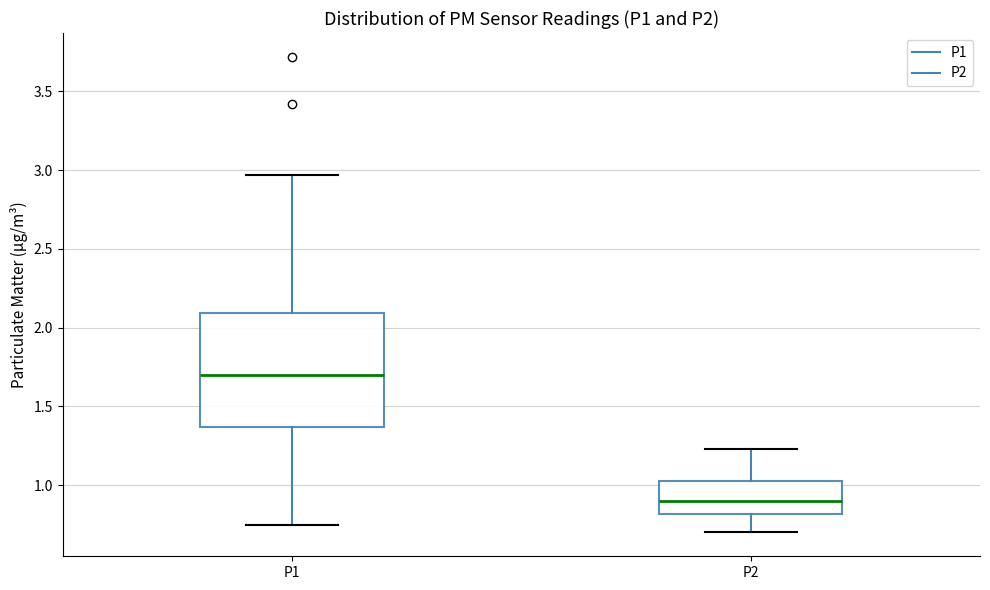

Where is the upper edge of the box for P1 on the y-axis? The values are not printed on the chart, so give them approximately, as read against the axis.

2.10